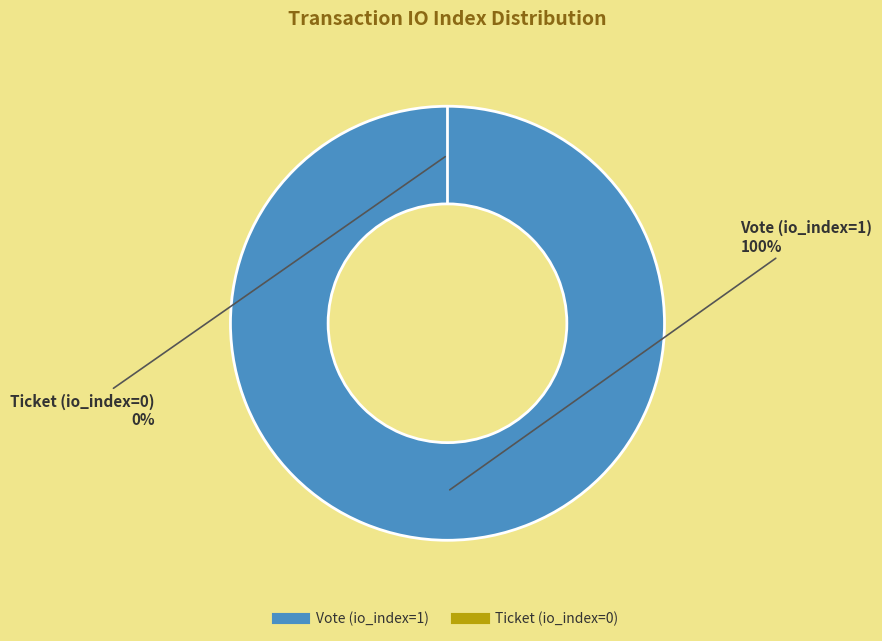

To the nearest percent, what portion does Vote (io_index=1) represent?

100%